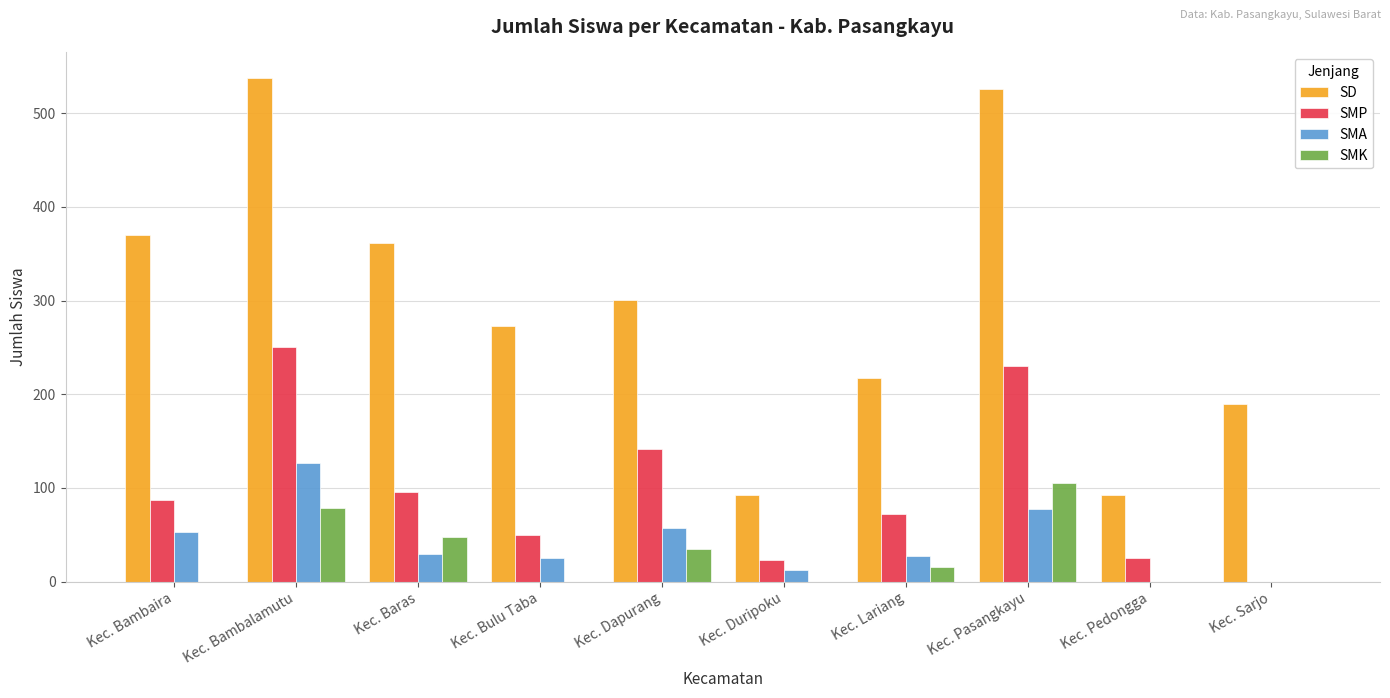

Does the chart contain stacked bars?

No